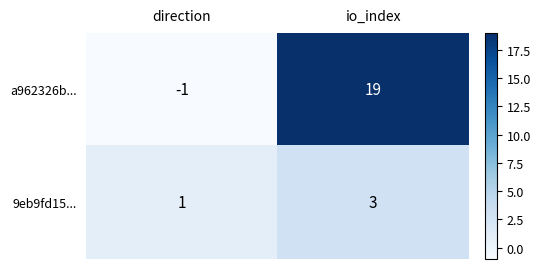

At which label is a962326b... closest to 9?

direction